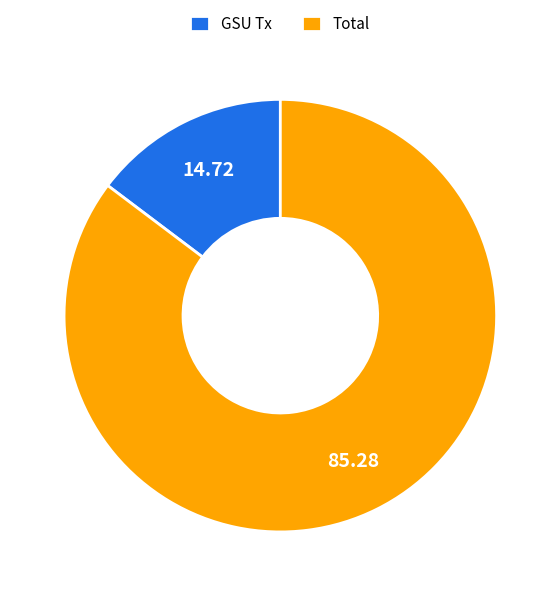

Is GSU Tx the majority of the pie?

No